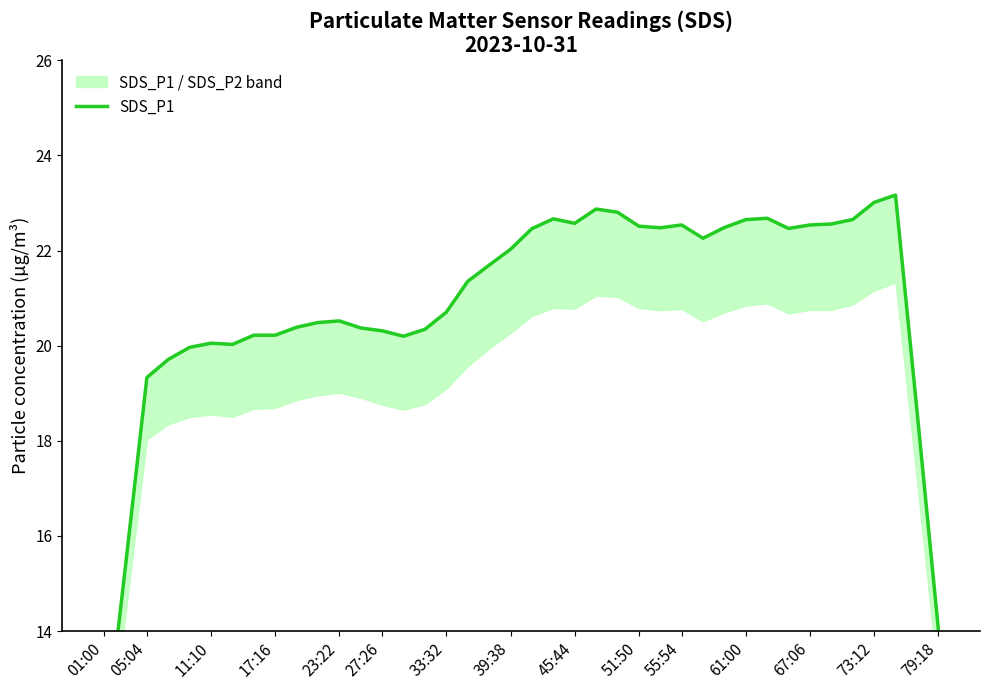

Count the number of categories in the chart.

40